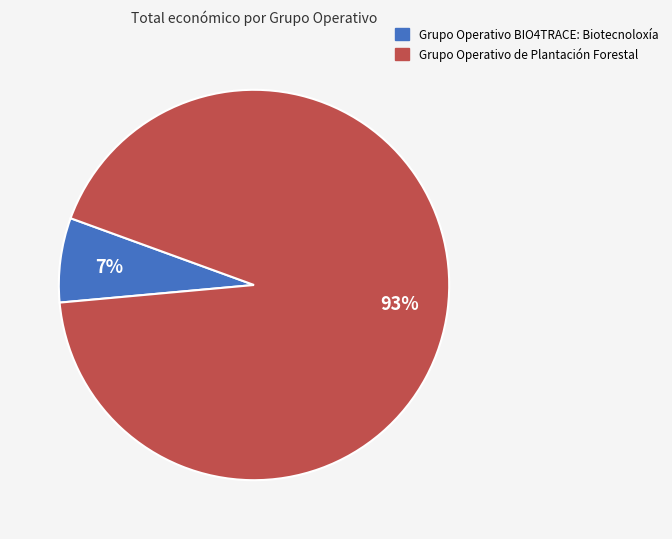

Is Grupo Operativo BIO4TRACE the majority of the pie?

No